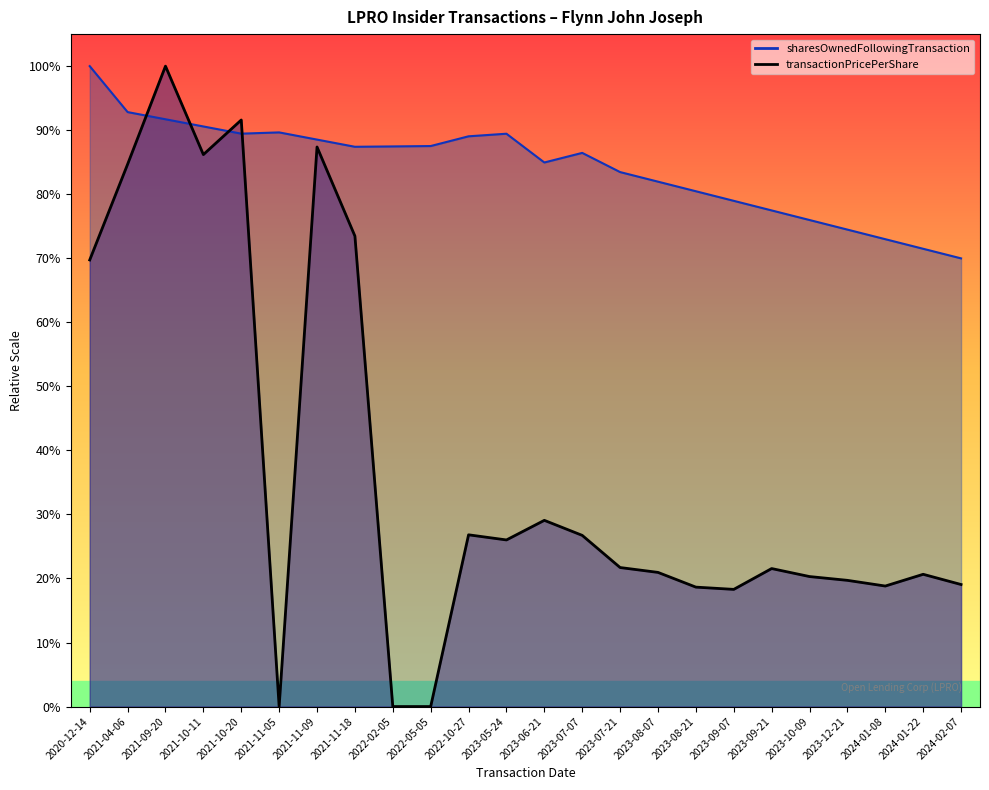

At how many categories does at least one series exceed 338375?

24